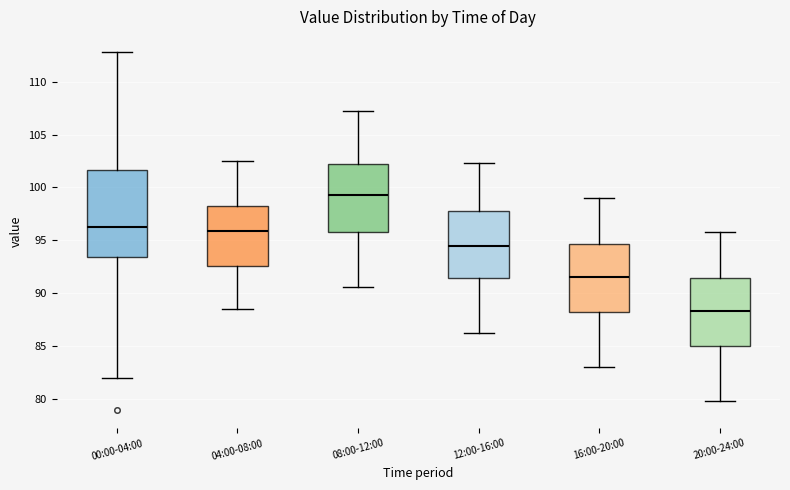

Reading left to right, transcribe this box plot: for each box, give where its median line is, the range the box spans, and where its two whiskers end, as read against the y-axis. The values are not printed on the chart, so give them approximately, as read against the axis.

00:00-04:00: median 96.5, box 93.5 to 101.5, whiskers 82.0 to 113.0
04:00-08:00: median 96.0, box 92.5 to 98.5, whiskers 88.5 to 102.5
08:00-12:00: median 99.5, box 96.0 to 102.0, whiskers 90.5 to 107.0
12:00-16:00: median 94.5, box 91.5 to 98.0, whiskers 86.0 to 102.5
16:00-20:00: median 91.5, box 88.0 to 94.5, whiskers 83.0 to 99.0
20:00-24:00: median 88.5, box 85.0 to 91.5, whiskers 80.0 to 96.0